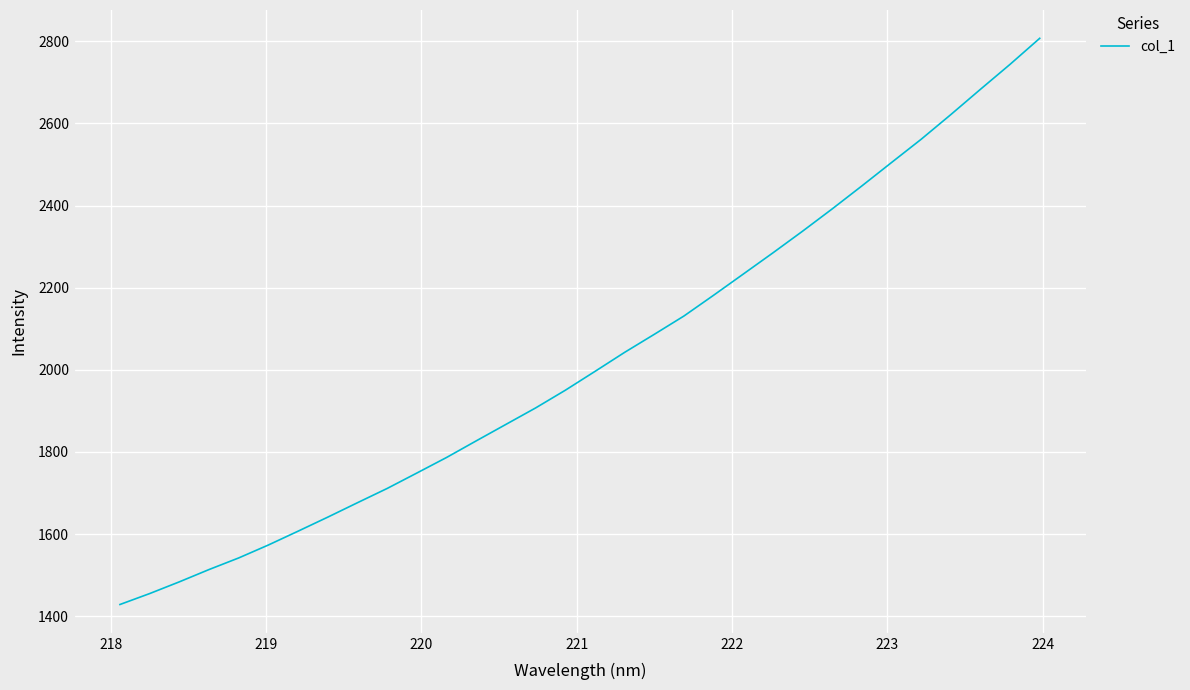

True or false: the data has more than 2 interior local peaks.

False